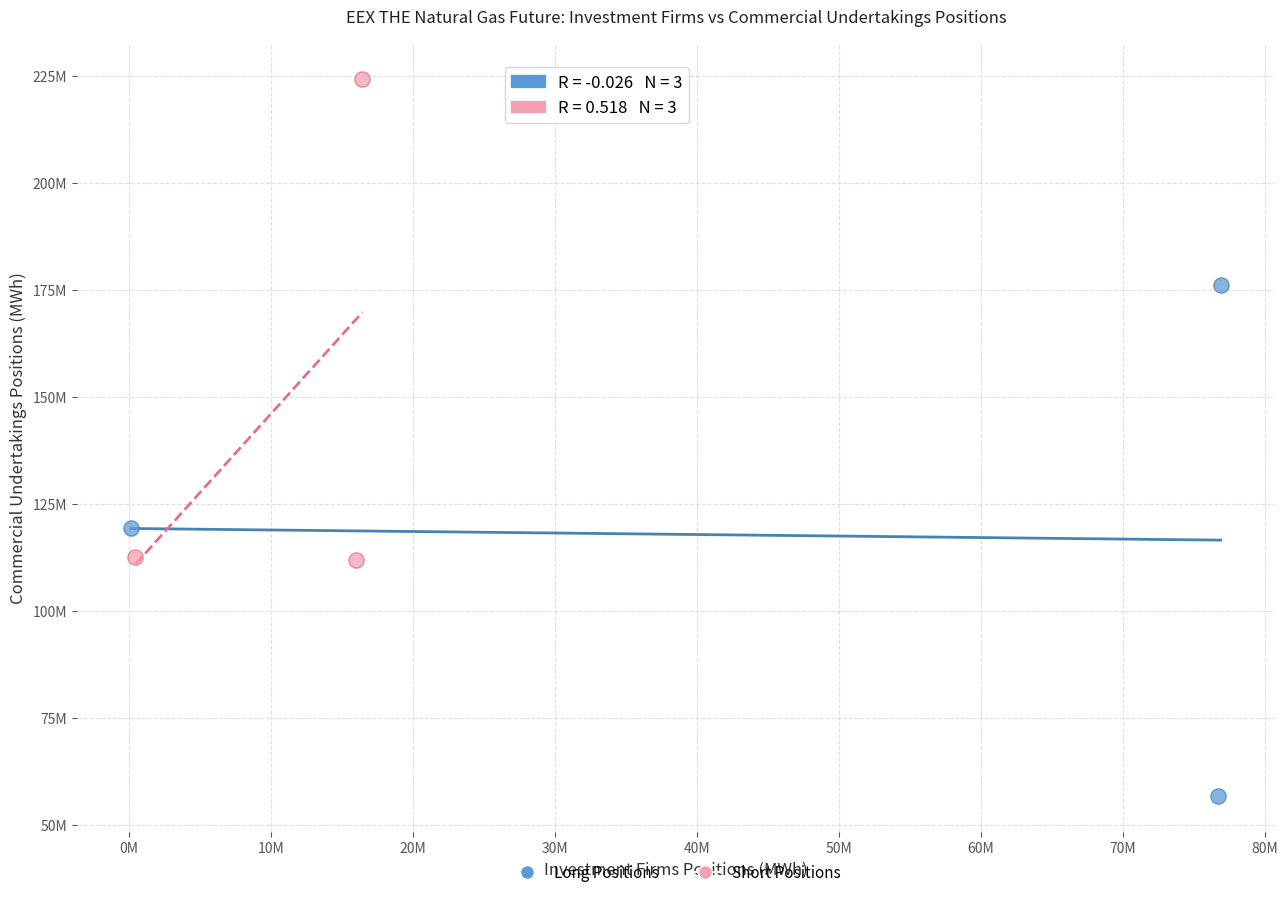

What are all the series names shown in the legend?

Long Positions, Short Positions